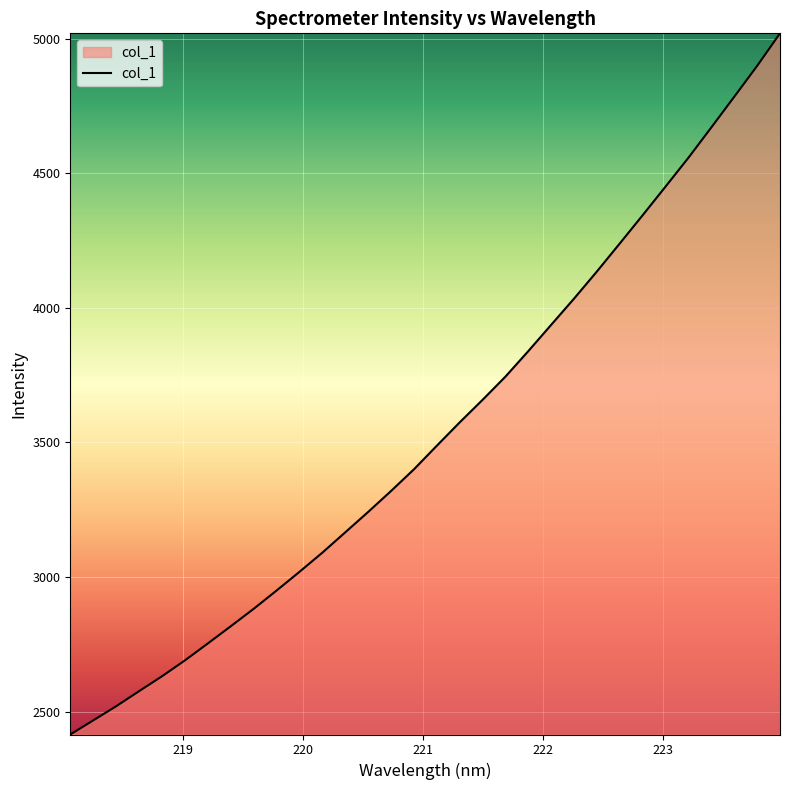

What is the minimum value shown in the chart?

2414.8